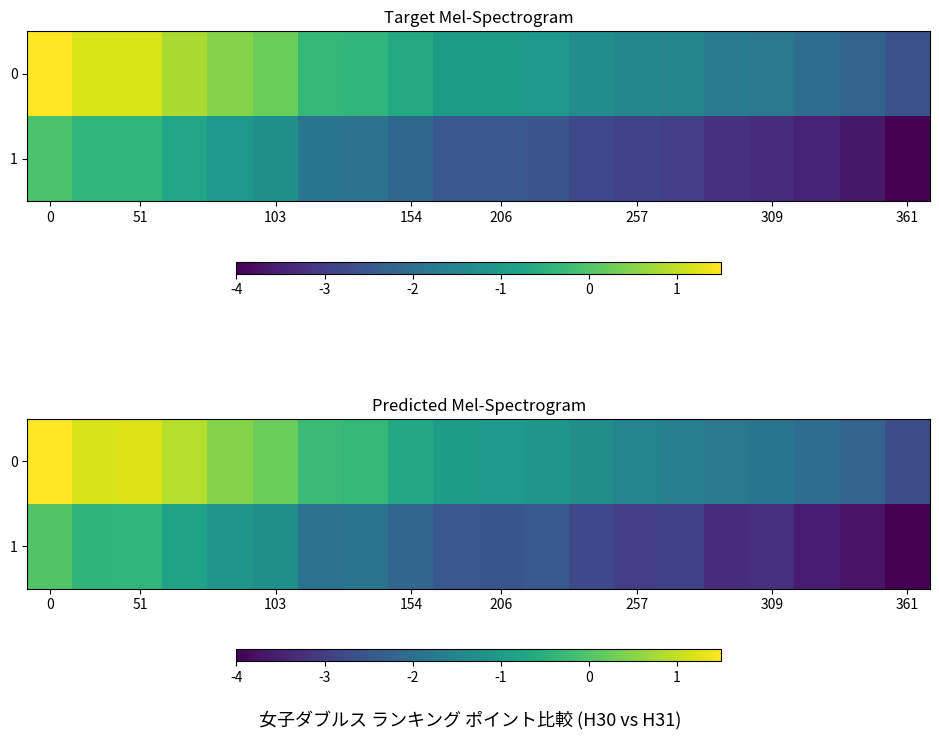

What is the greatest value displayed?

1.5